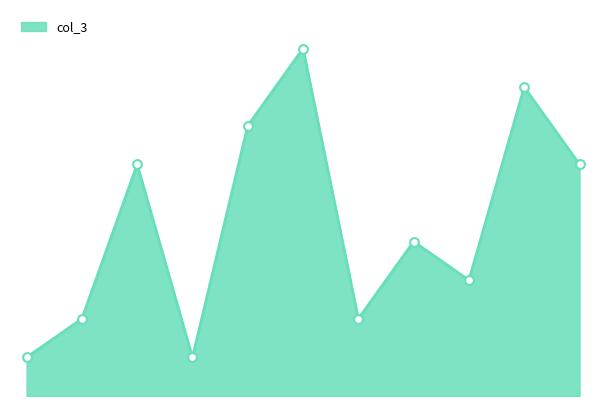

How many lines are shown in the chart?

1